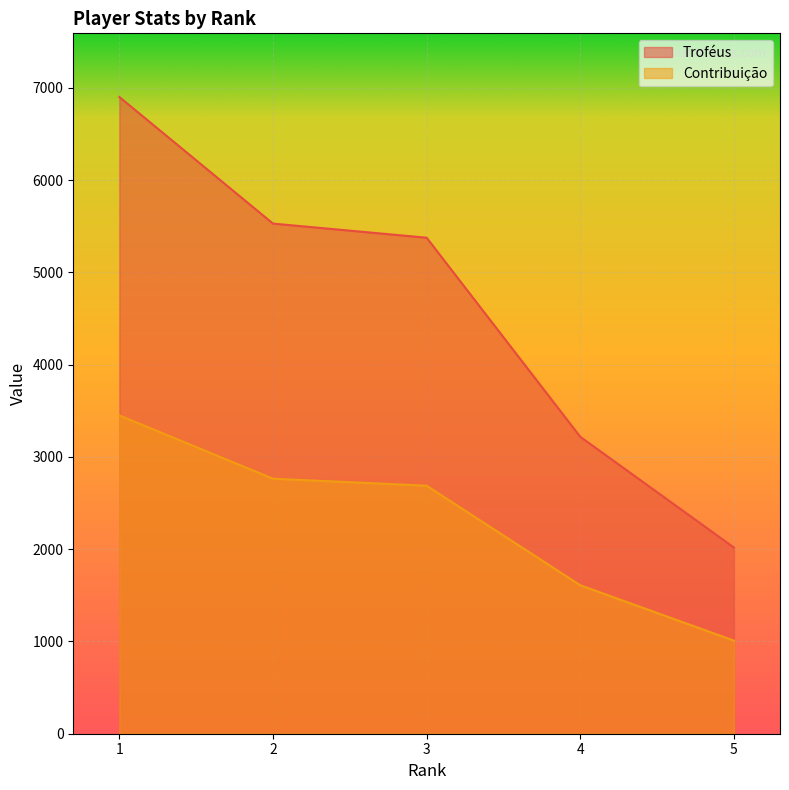

At which label does Troféus first exceed 5376?

1